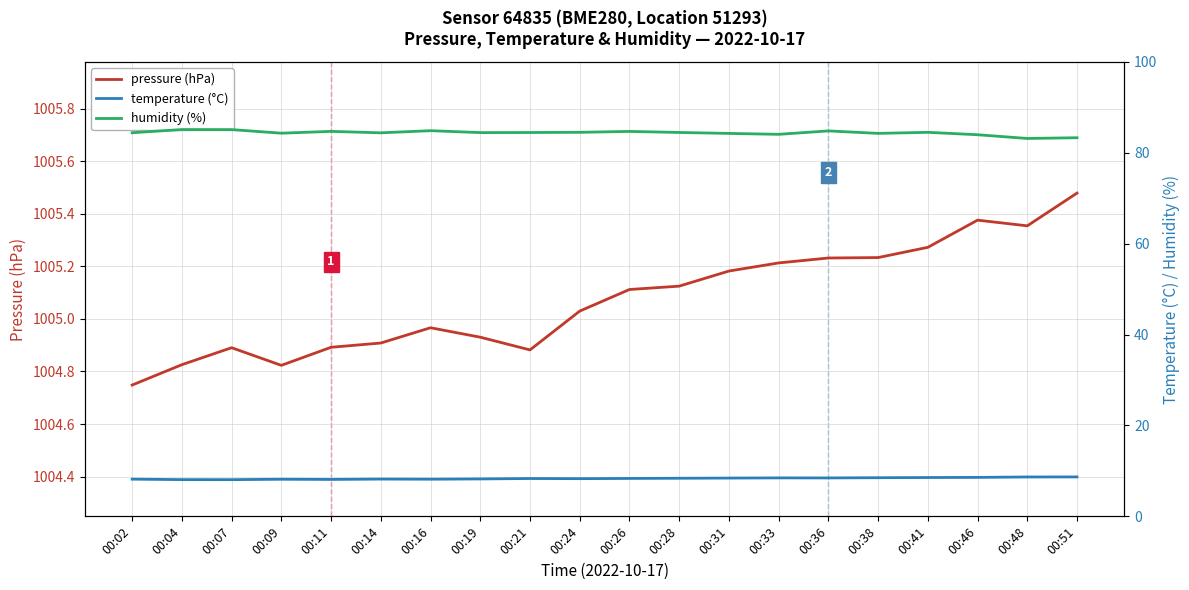

Reading right to left, transcribe all the data shown in this chart.

pressure (hPa): 1005.5	1005.4	1005.4	1005.3	1005.2	1005.2	1005.2	1005.2	1005.1	1005.1	1005.0	1004.9	1004.9	1005.0	1004.9	1004.9	1004.8	1004.9	1004.8	1004.7
temperature (°C): 8.7	8.7	8.6	8.5	8.5	8.4	8.5	8.4	8.4	8.3	8.3	8.3	8.2	8.2	8.2	8.1	8.2	8.1	8.1	8.2
humidity (%): 83.3	83.1	84.0	84.5	84.2	84.8	84.0	84.2	84.5	84.7	84.5	84.4	84.4	84.8	84.4	84.7	84.3	85.1	85.1	84.4